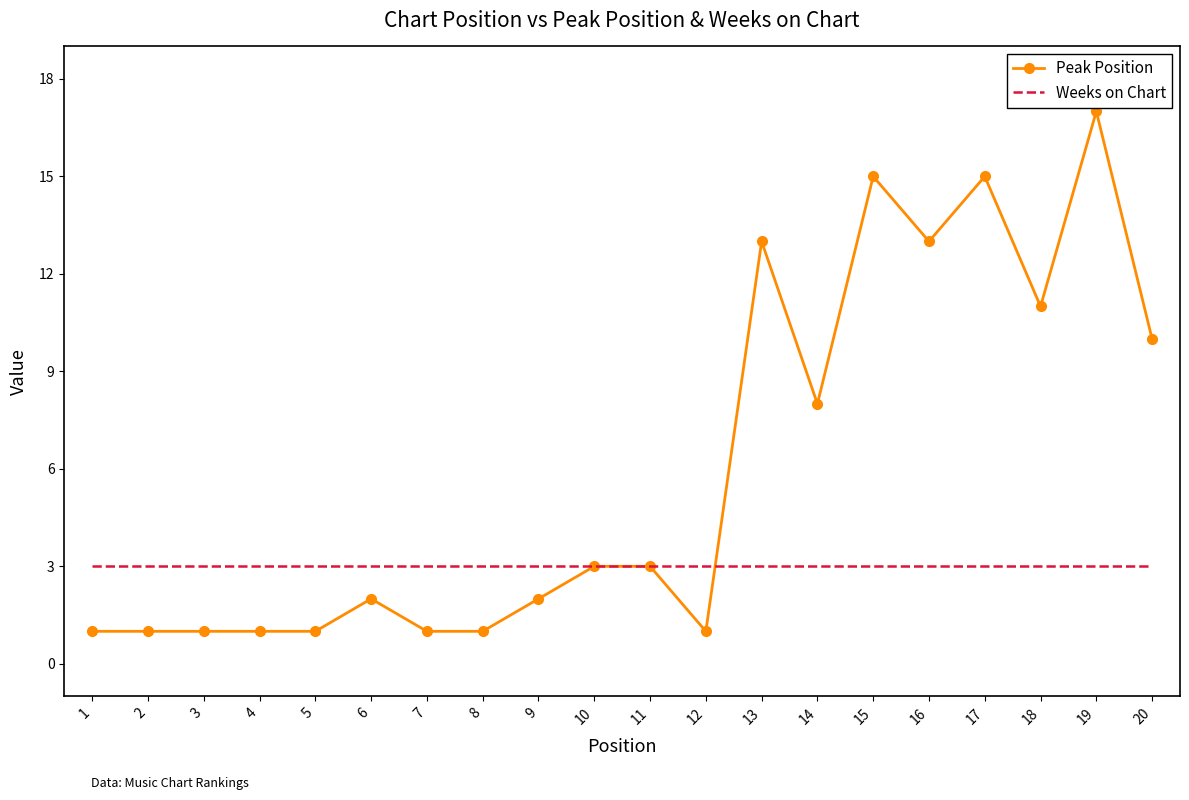

What is the highest value of the Peak Position series?

17